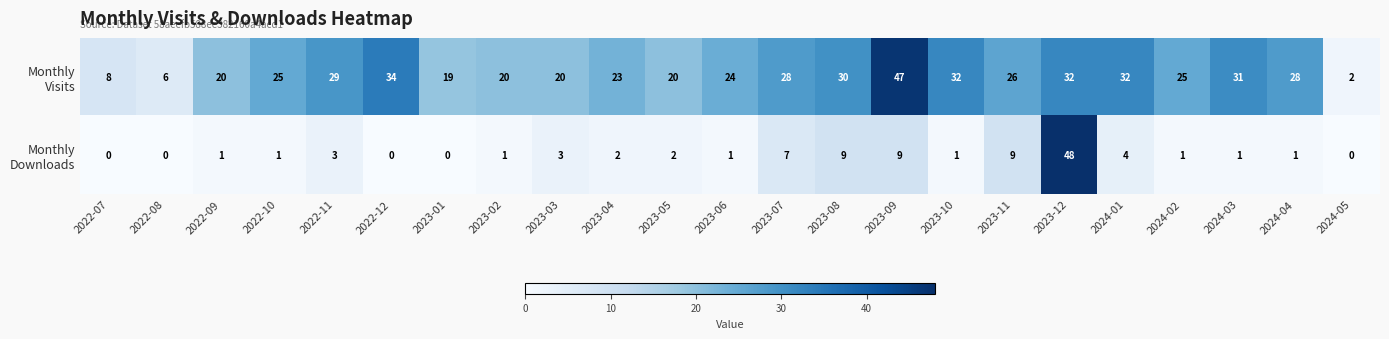

What is the spread (max minus min) of values at 2024-03?

30